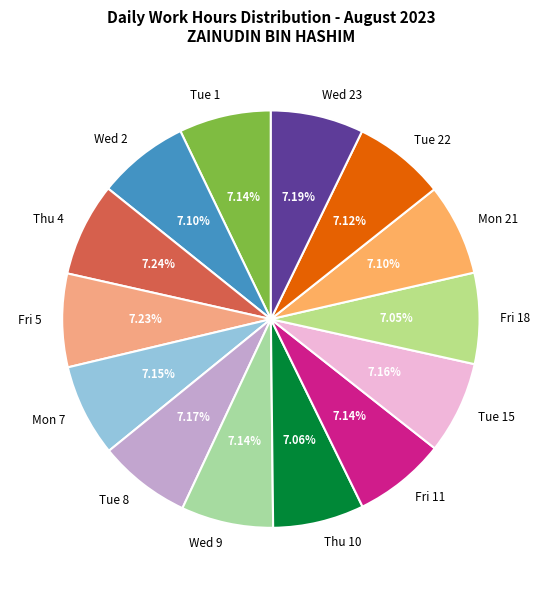

How many segments does this pie chart have?

14